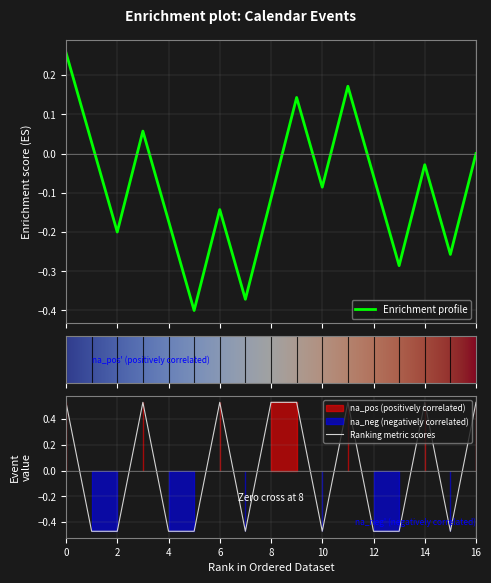

How many values are above zero?

8